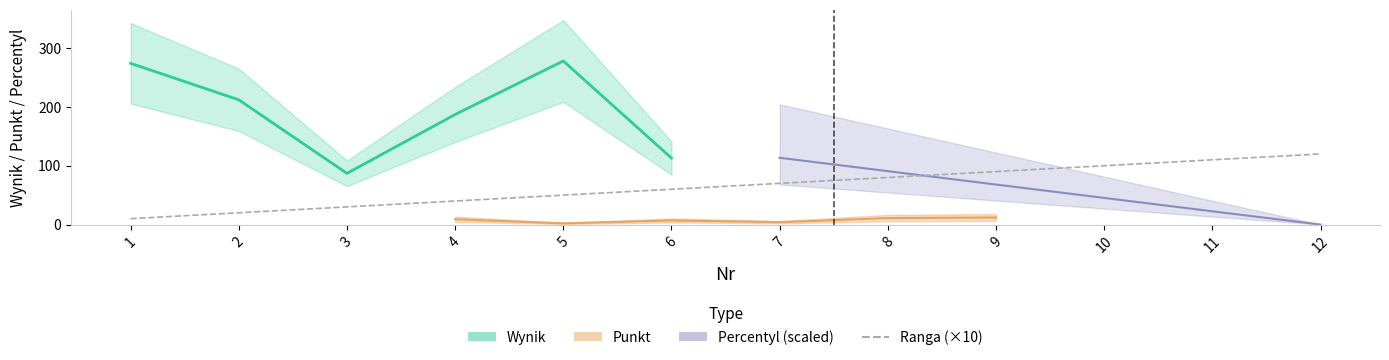

Which has a higher value, 2 or 9?

9